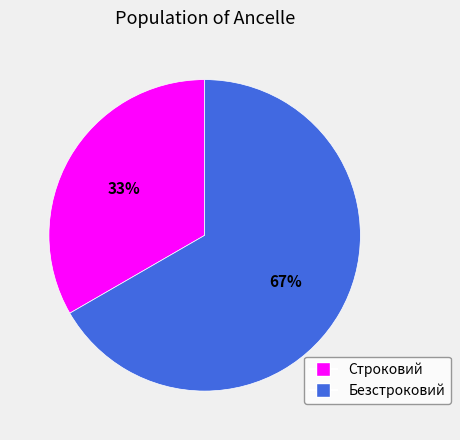

How many segments does this pie chart have?

2